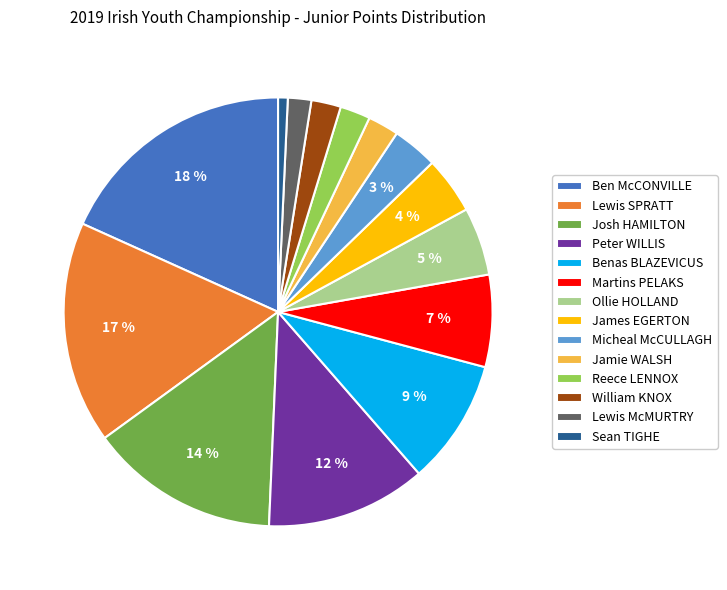

True or false: Micheal McCULLAGH accounts for 3% of the total.

True